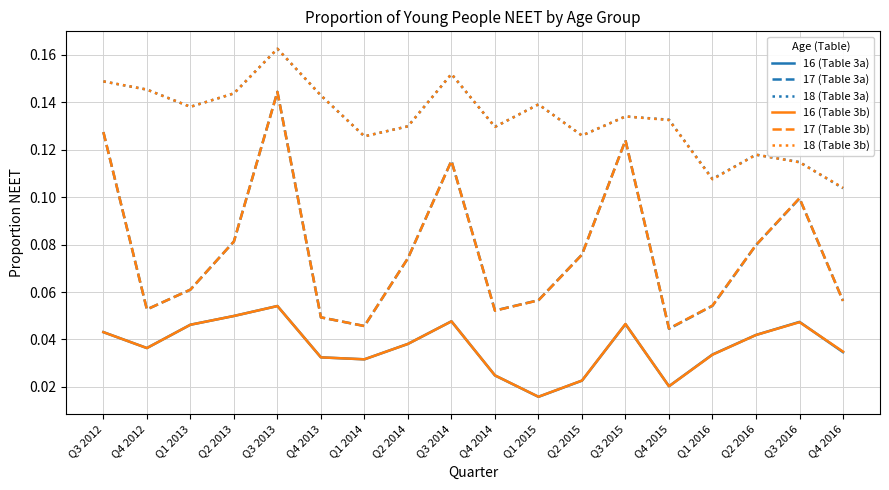

True or false: 17 (Table 3a) has more than 2 interior local peaks.

True